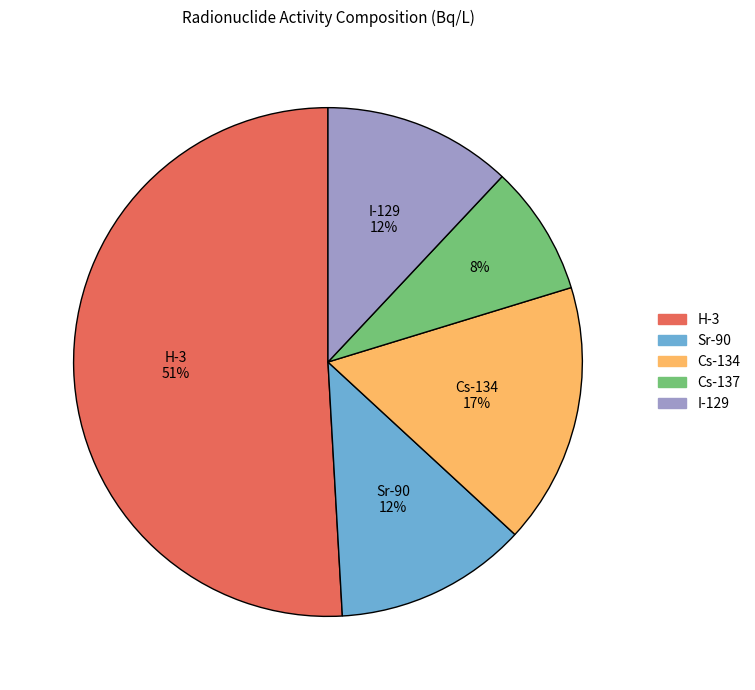

To the nearest percent, what is the difference between the I-129 and Cs-137 slice percentages?

4%